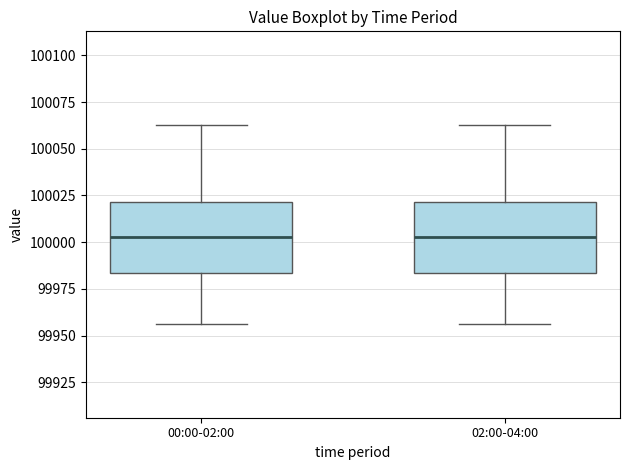

Where does the upper whisker of the box for 00:00-02:00 end on the y-axis? The values are not printed on the chart, so give them approximately, as read against the axis.

100065